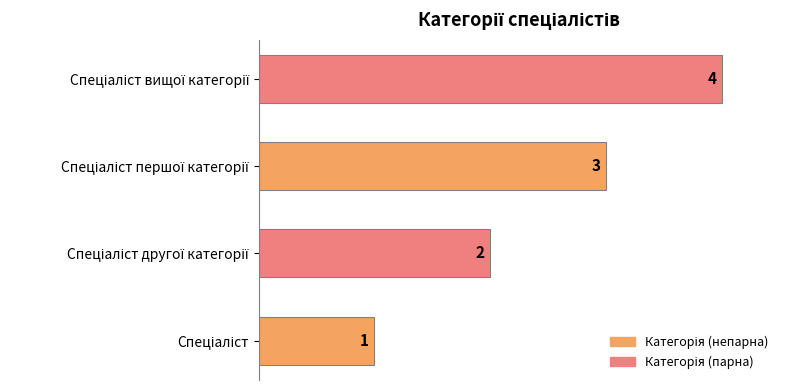

How many categories are shown in the chart?

4